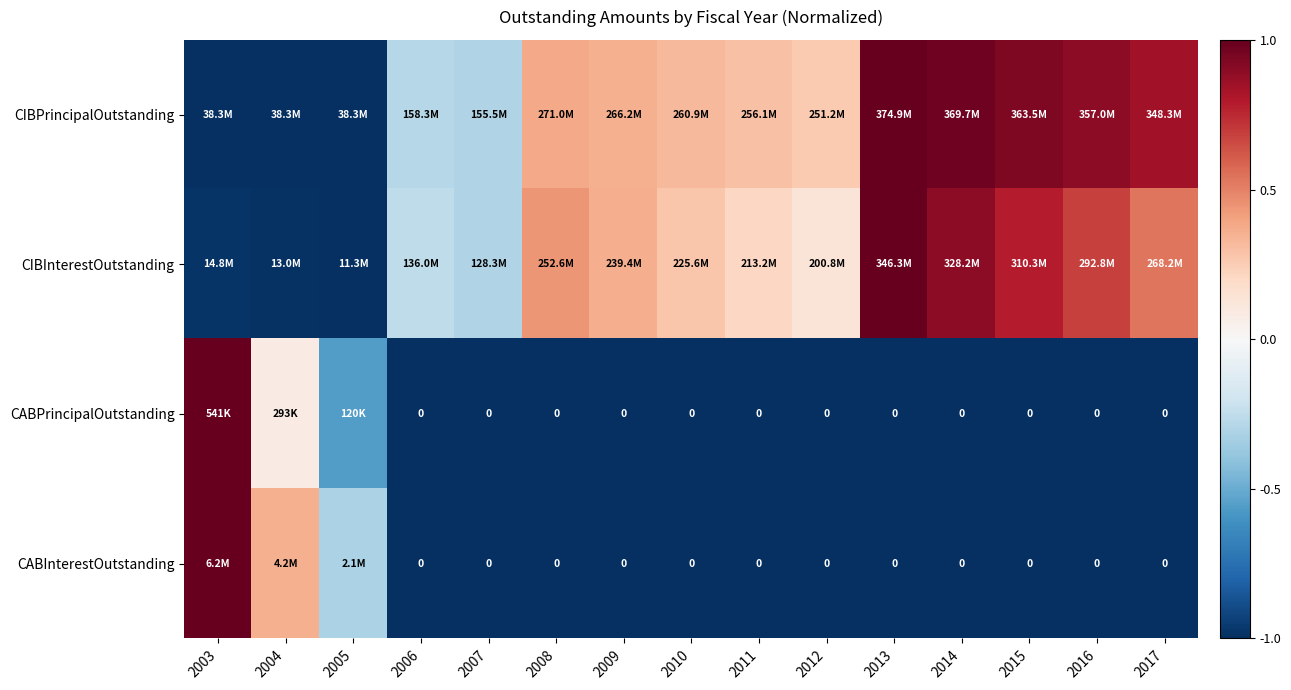

What is the total value across all series at 2008?

-1.2